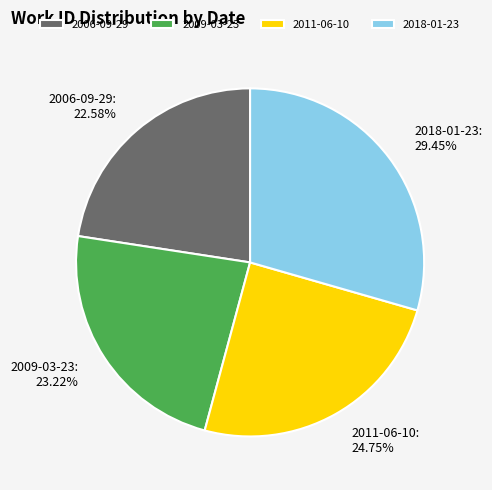

To the nearest percent, what percentage of the pie is 2006-09-29?

23%